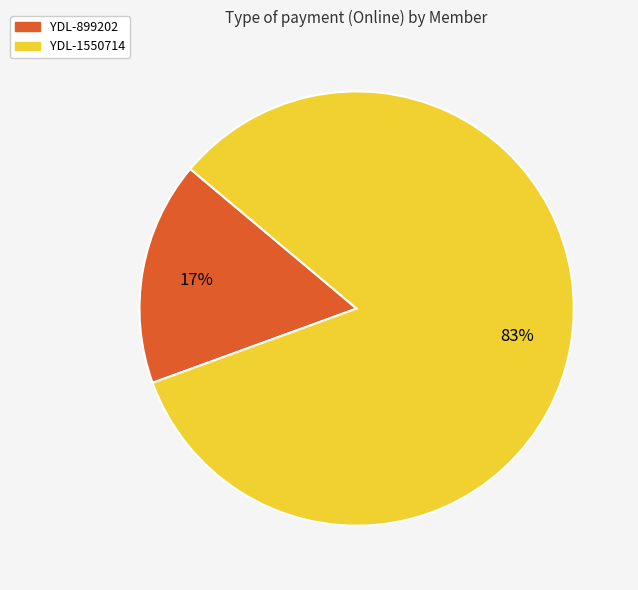

Combined, do YDL-899202 and YDL-1550714 account for over 50%?

Yes